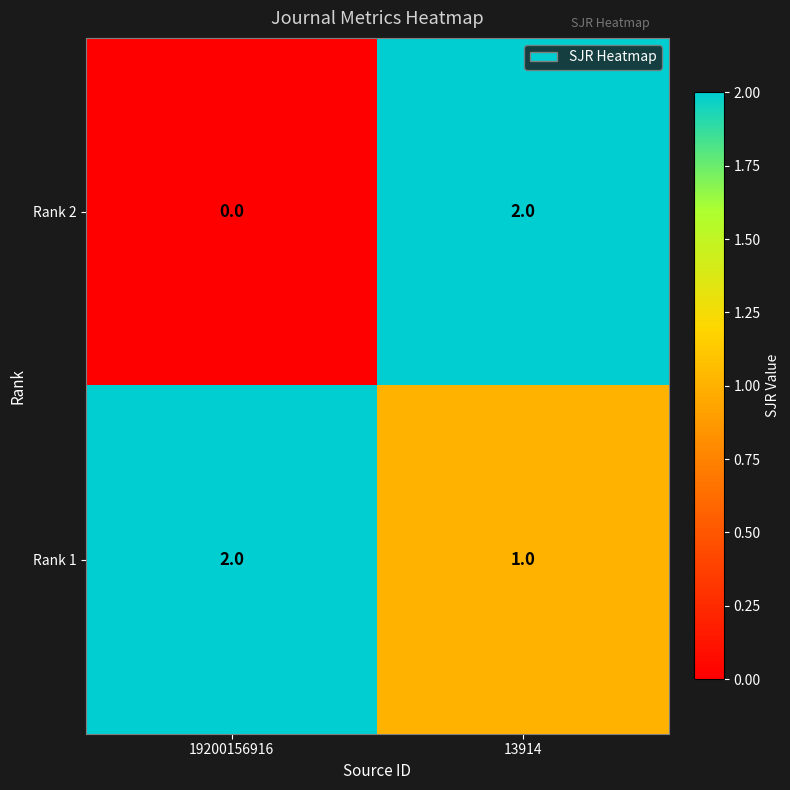

What is the sum of all Rank 1 values?

3